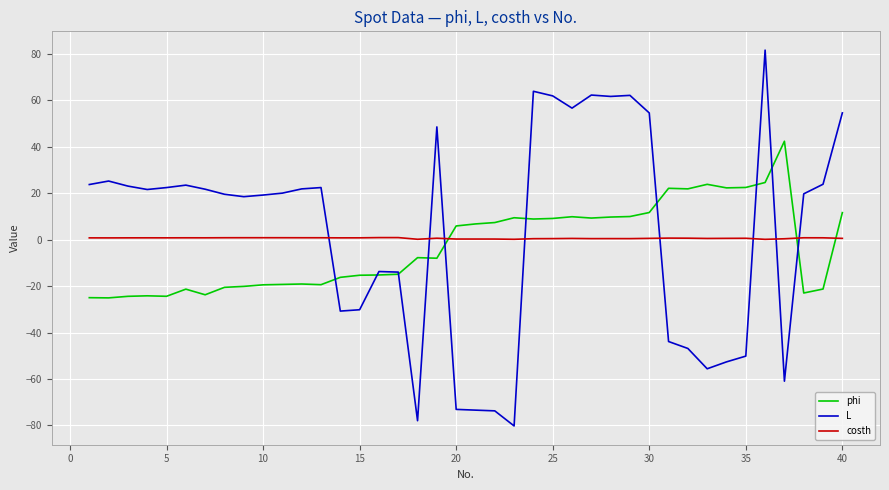

What is the smallest value displayed?

-80.2